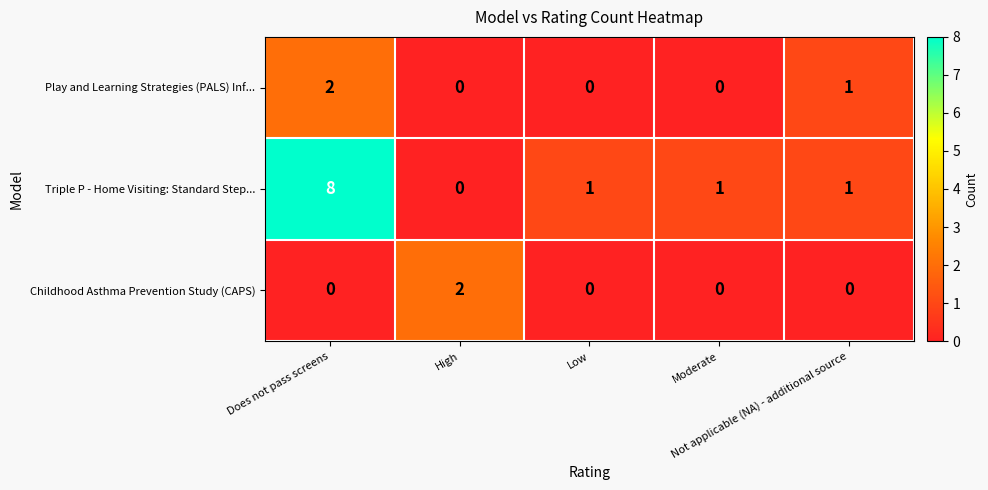

Count the Play and Learning Strategies (PALS) Inf... values in the range 0 to 1.

4